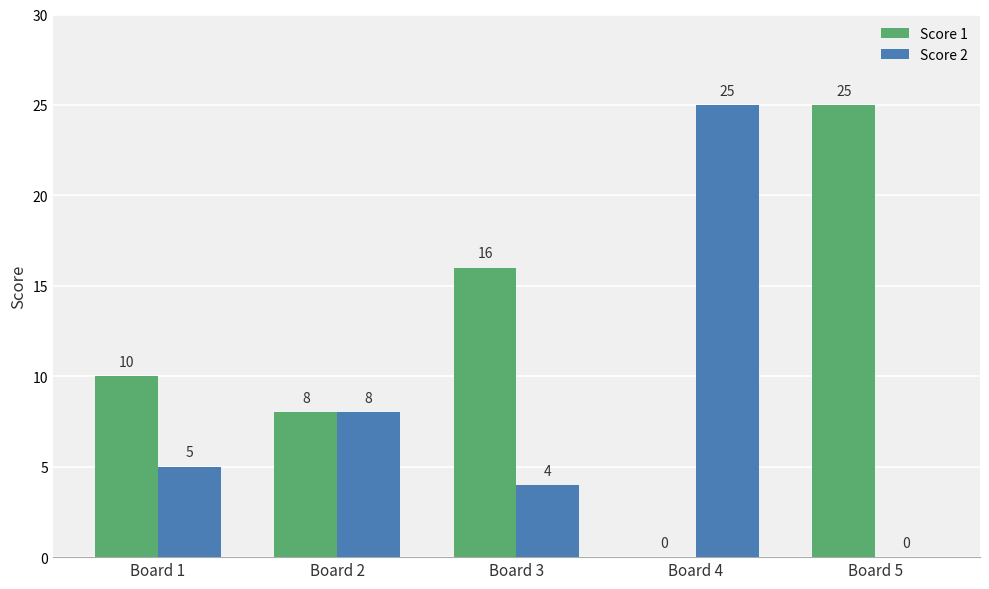

How many distinct data groups are displayed?

2